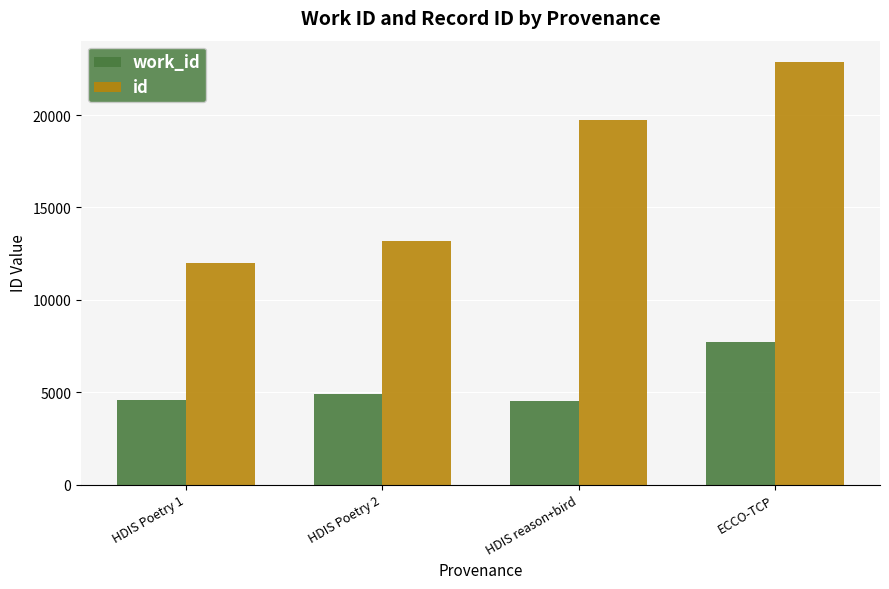

Rank the categories by id value from lowest to highest.

HDIS Poetry 1, HDIS Poetry 2, HDIS reason+bird, ECCO-TCP